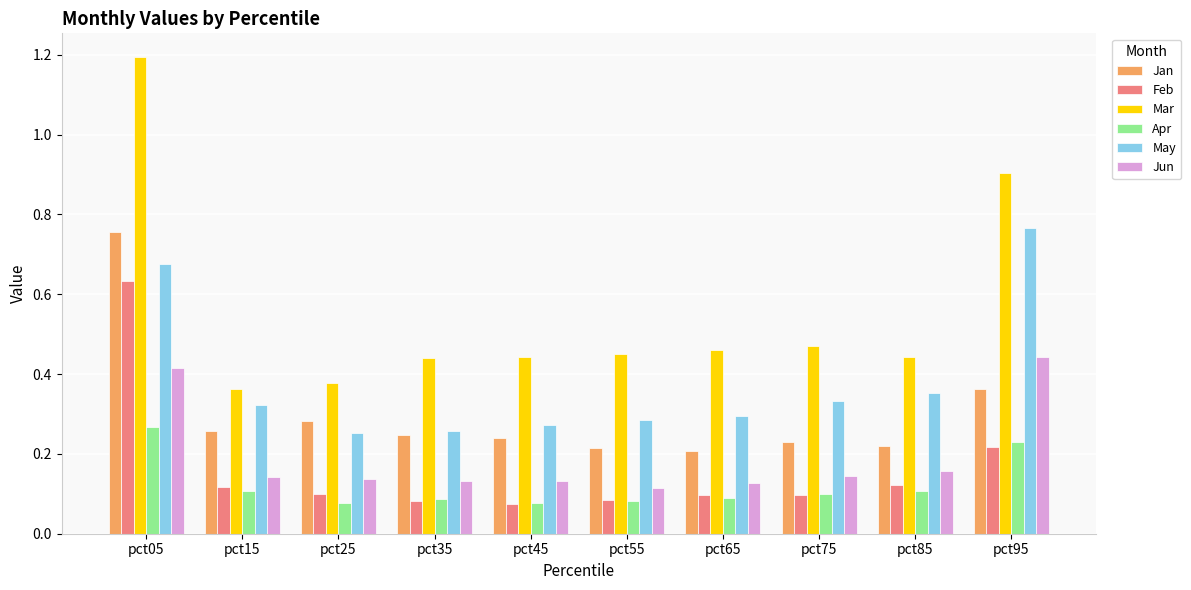

Which label corresponds to the largest value in the chart?

pct05